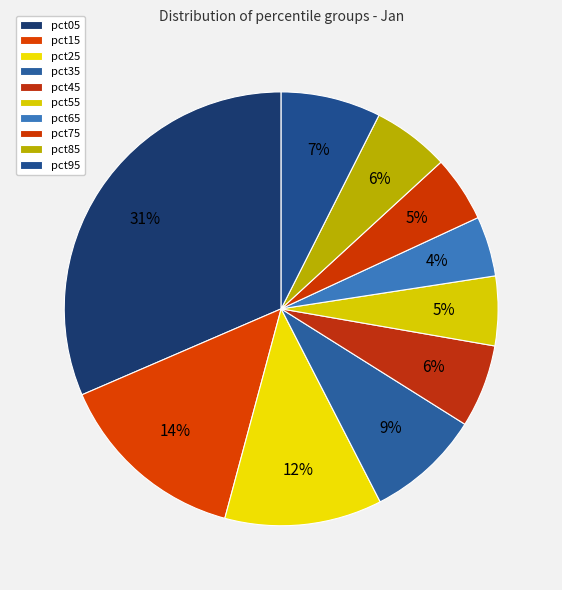

How many slices are in this pie chart?

10